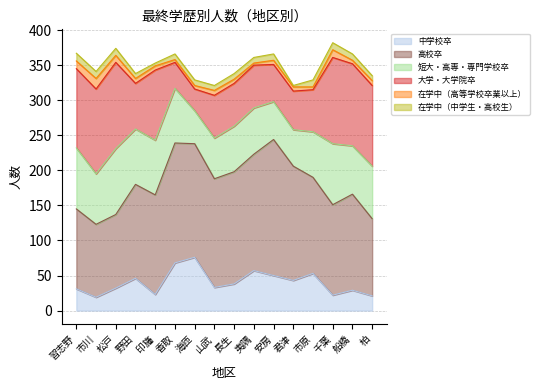

How many interior local valleys does the 大学・大学院卒 series have?

3